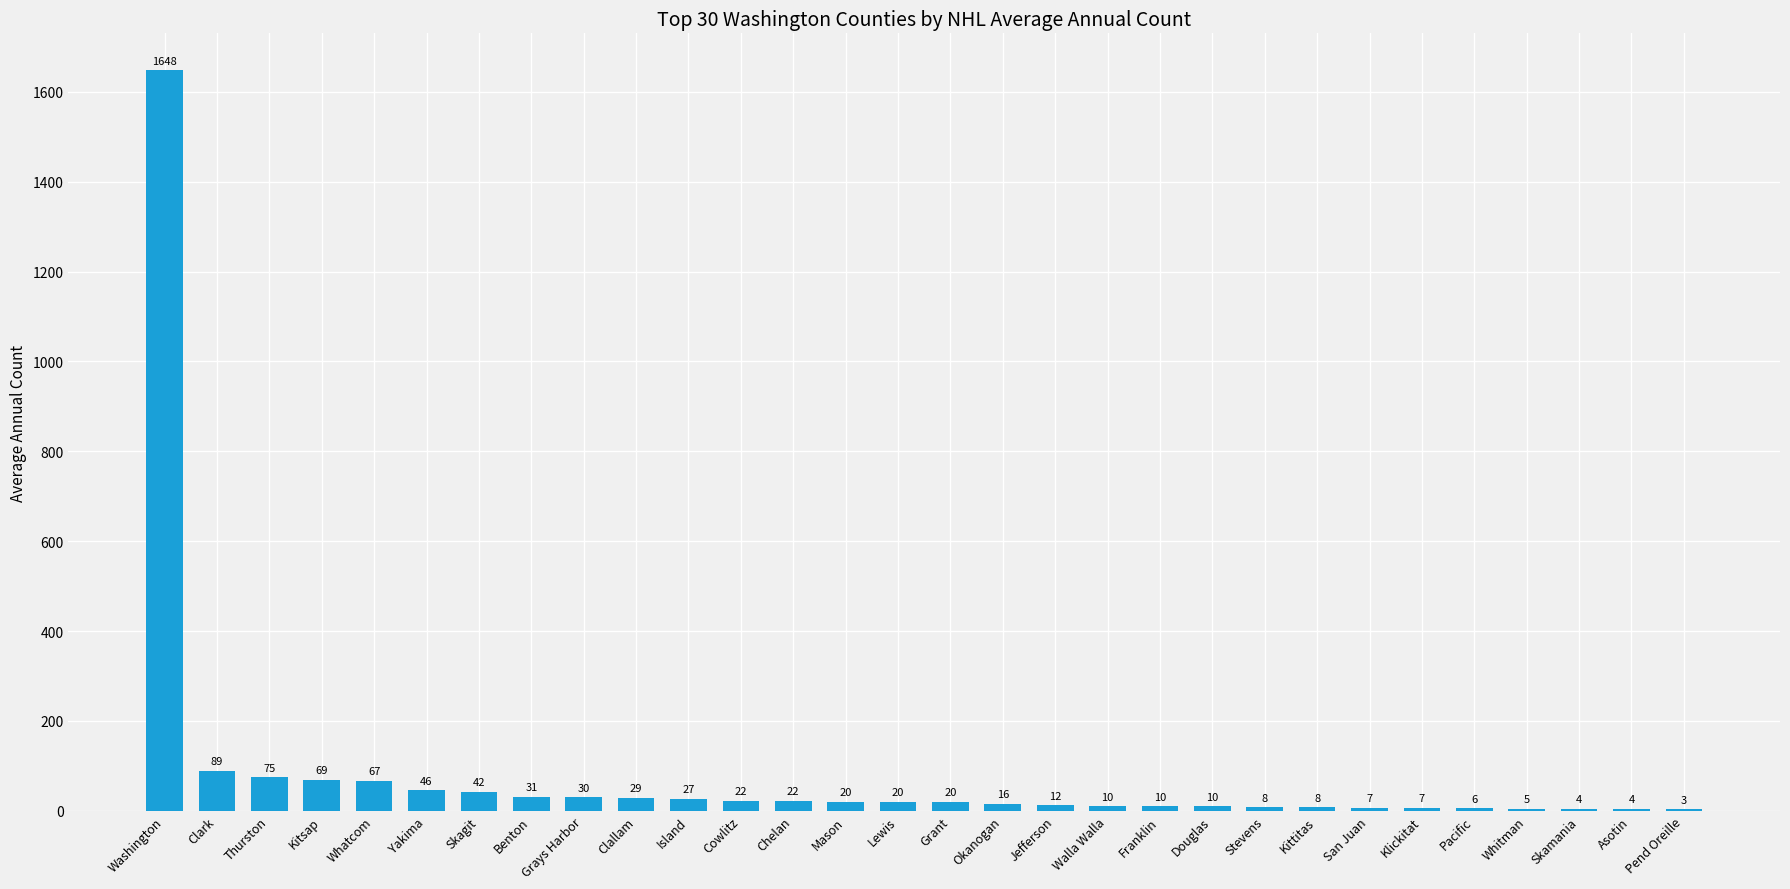

The value at Pend Oreille is 3. True or false?

True